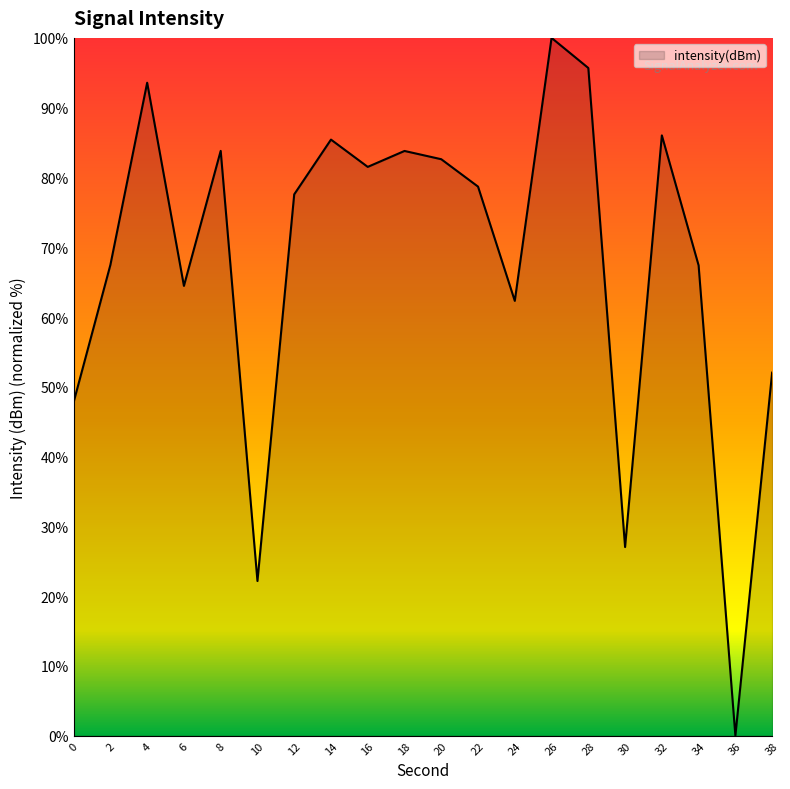

What value does the data have at 30?

27.0